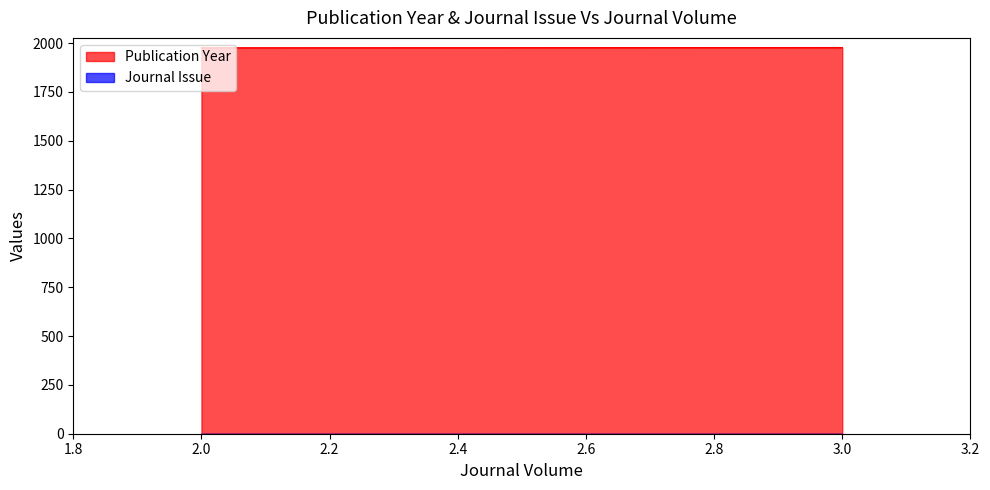

Read the value at 3.

1977